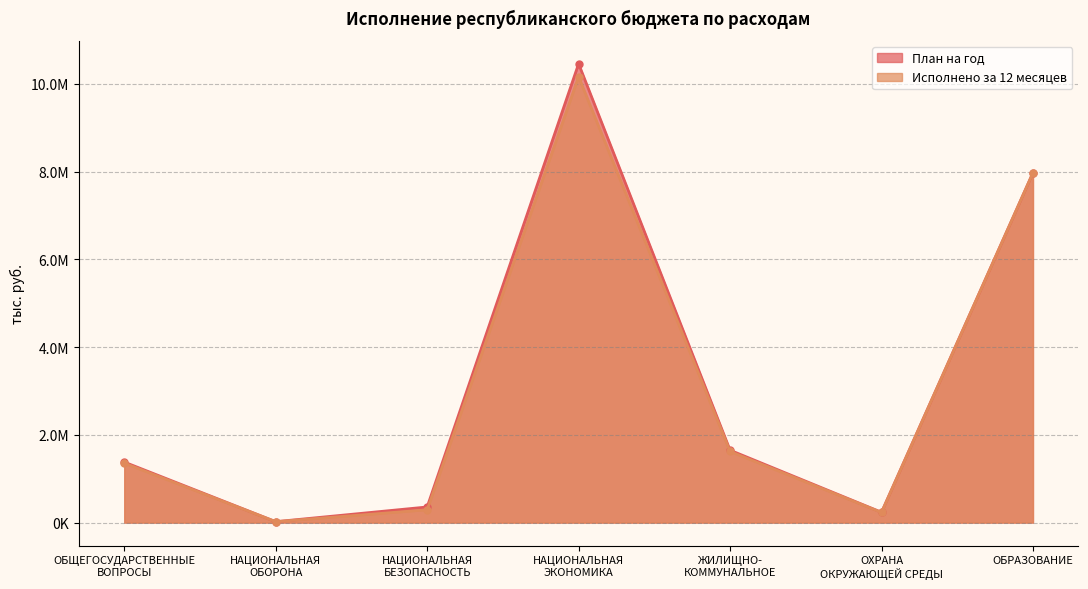

True or false: План на год and Исполнено за 12 месяцев cross at least once.

False